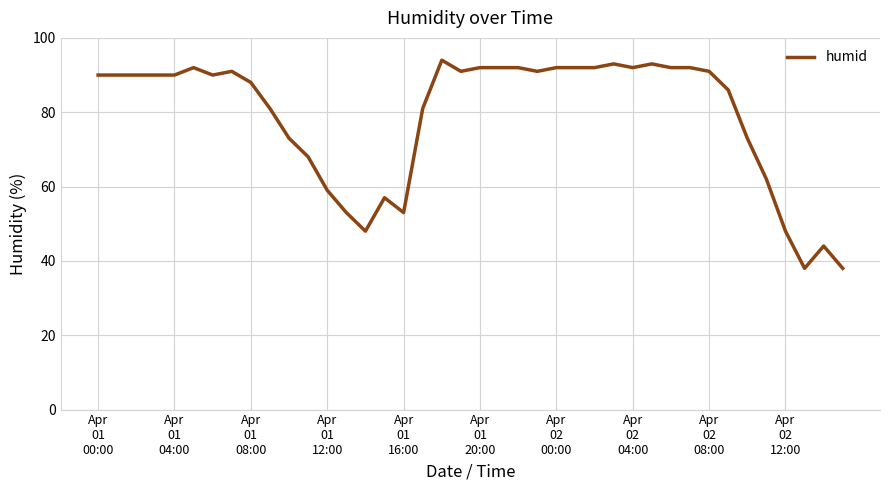

What is the difference between the maximum and minimum values?

56